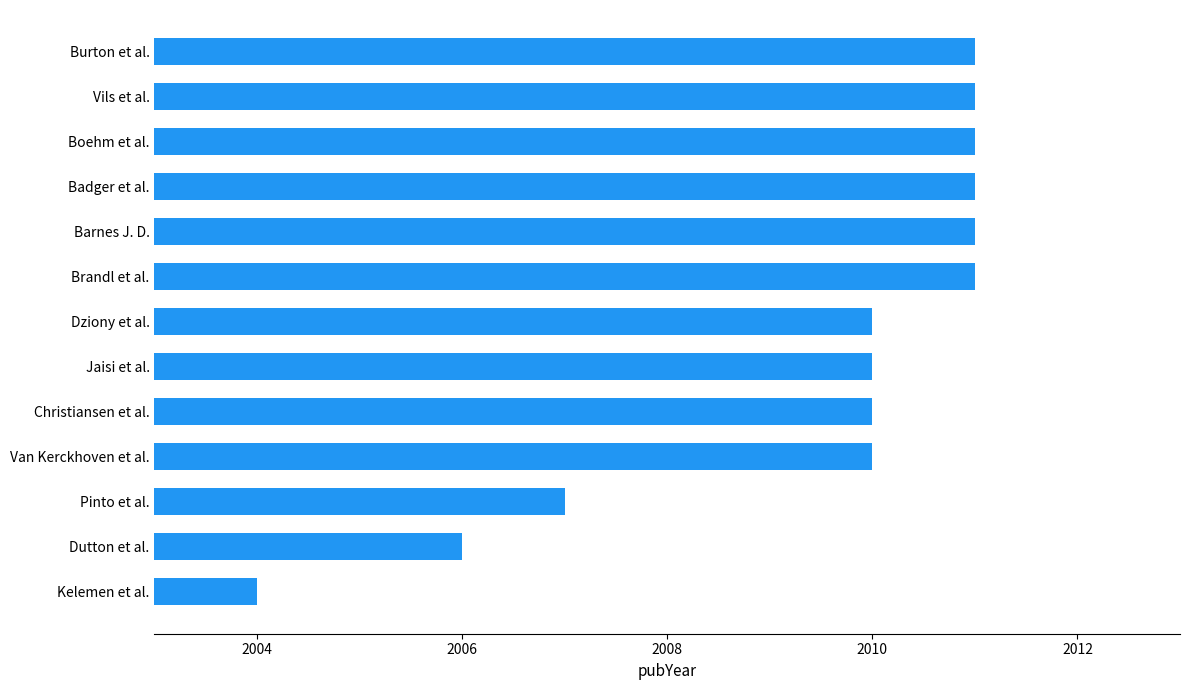

Is it true that the value at Badger et al. is 2652?

False